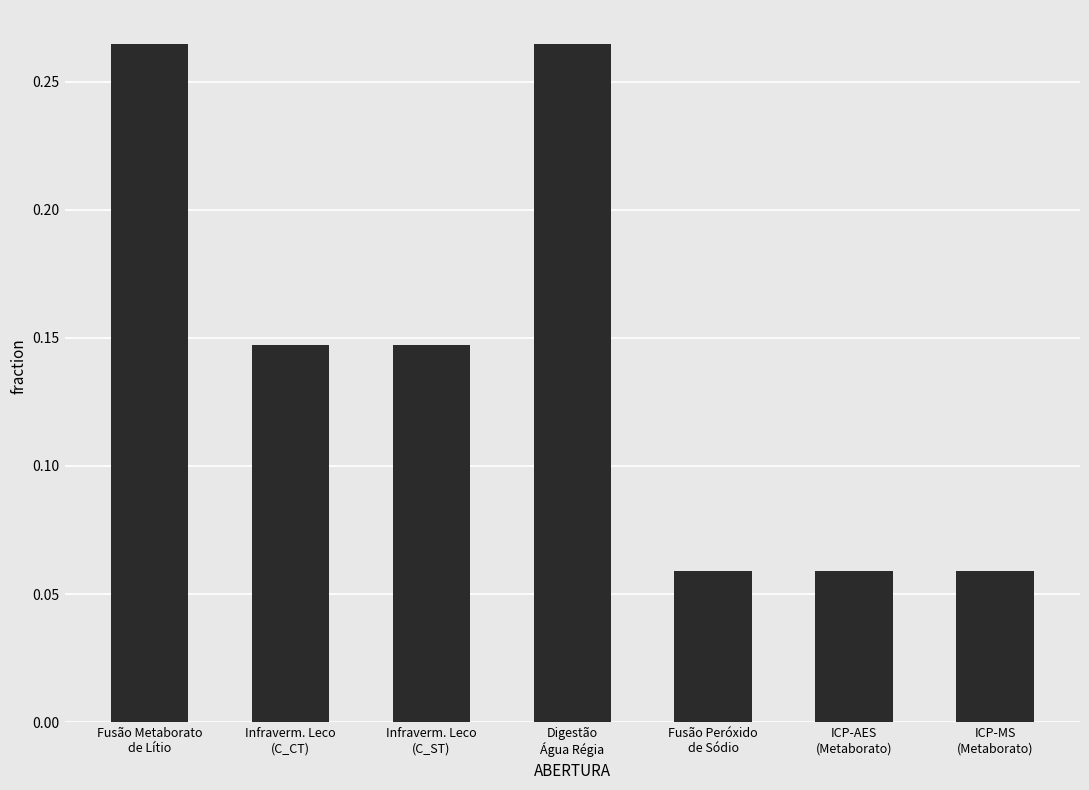

What is the sum of all values?

1.0